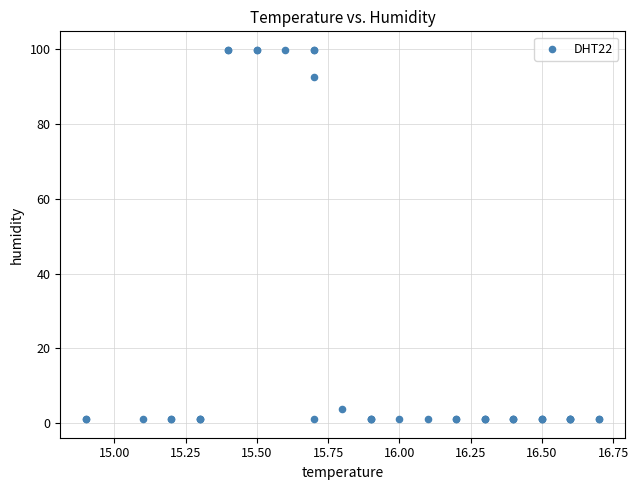

What Y value in the scatter plot is closest to 50?

92.6